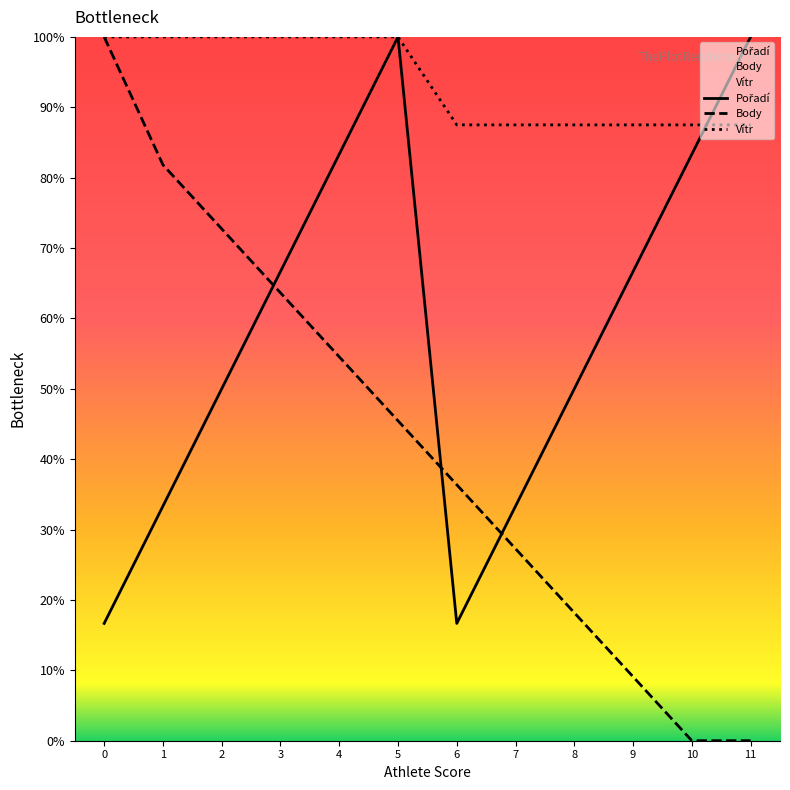

Which series has the largest total across all categories?

Vítr